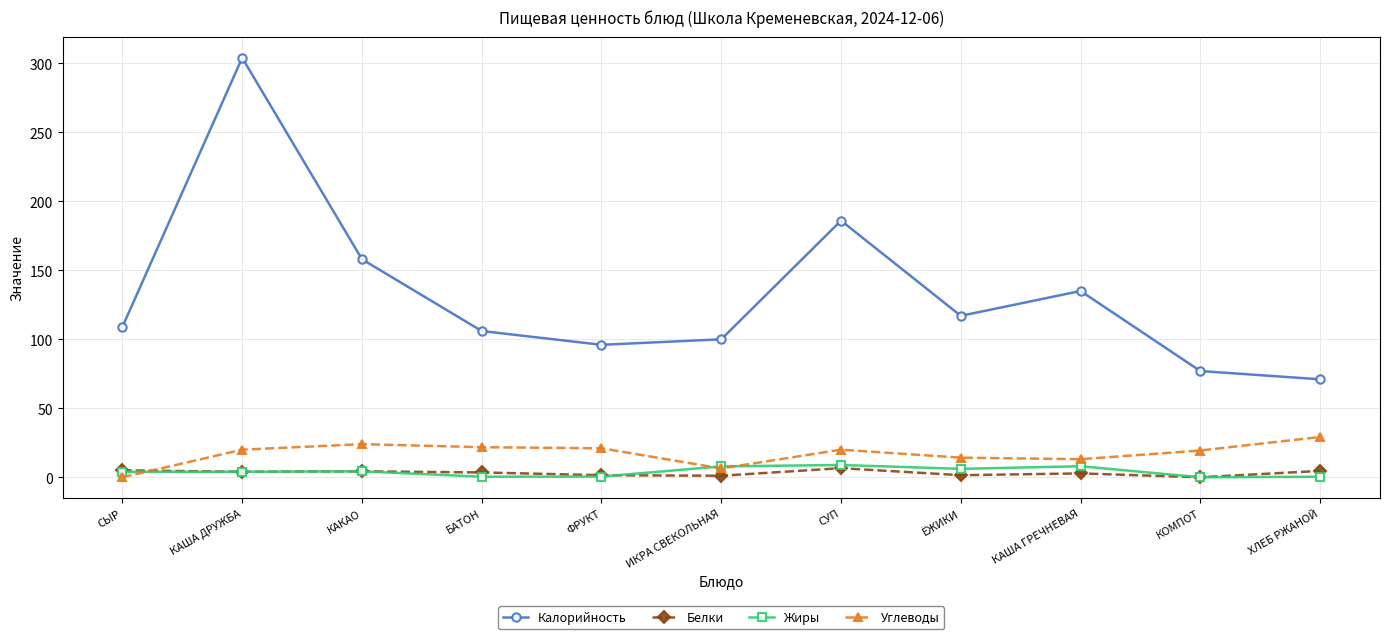

Which series has the largest total across all categories?

Калорийность